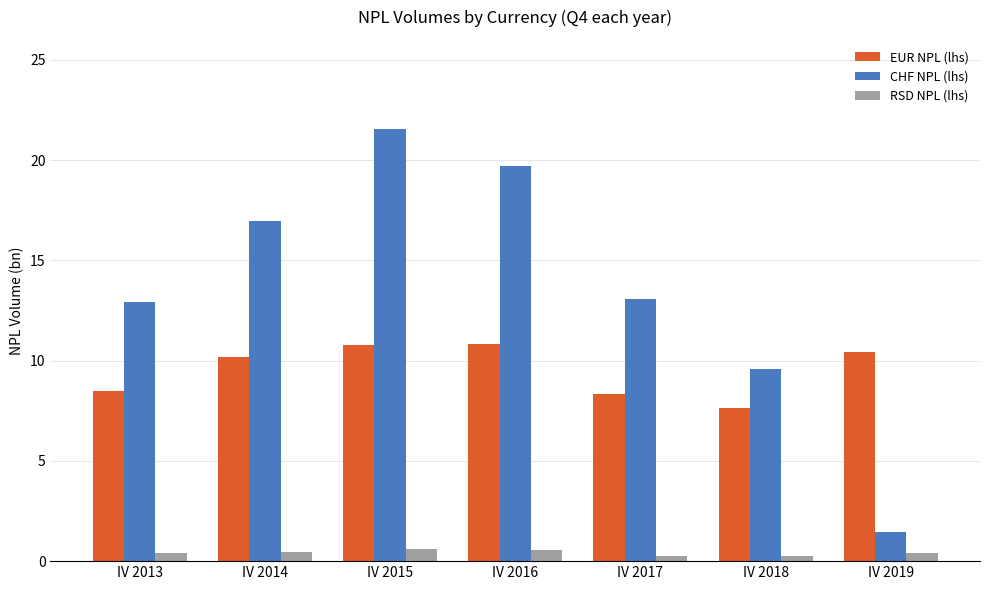

Is the value of EUR NPL (lhs) at IV 2014 greater than the value of RSD NPL (lhs) at IV 2013?

Yes